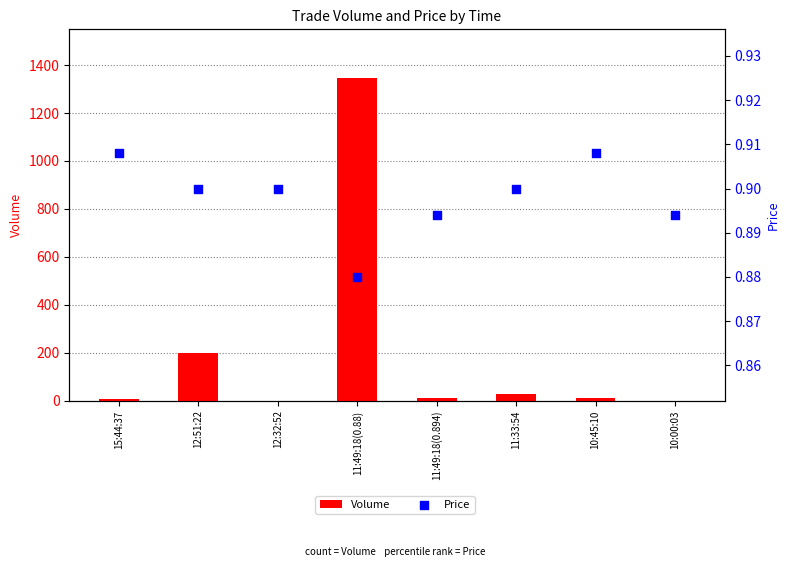

What is the total value across all series at 10:00:03?

1.9